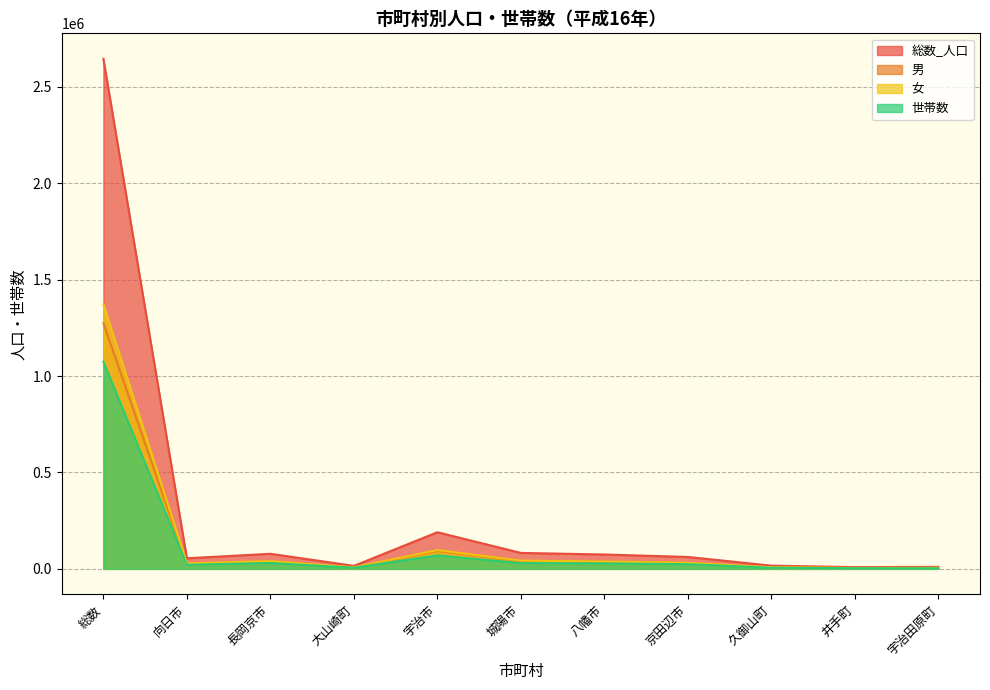

True or false: 男 and 世帯数 cross at least once.

False